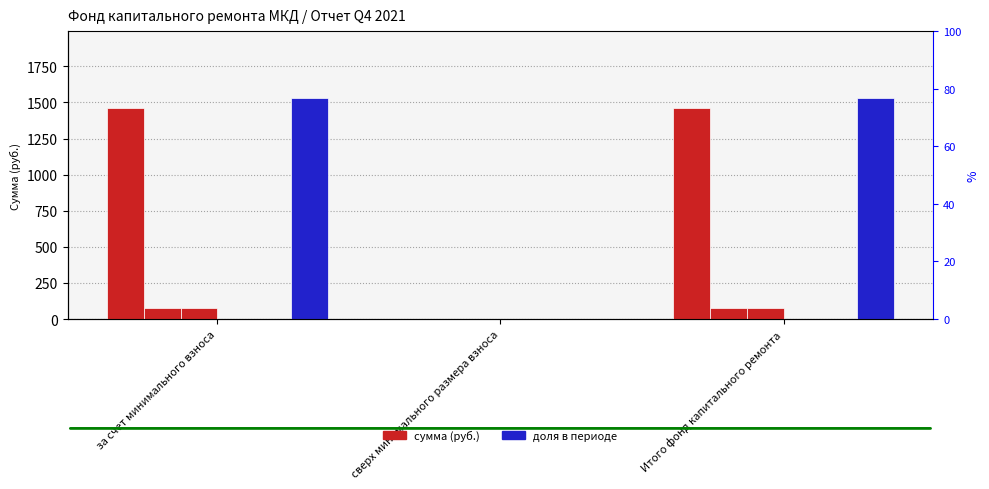

What position from the right is сверх минимального размера взноса?

2